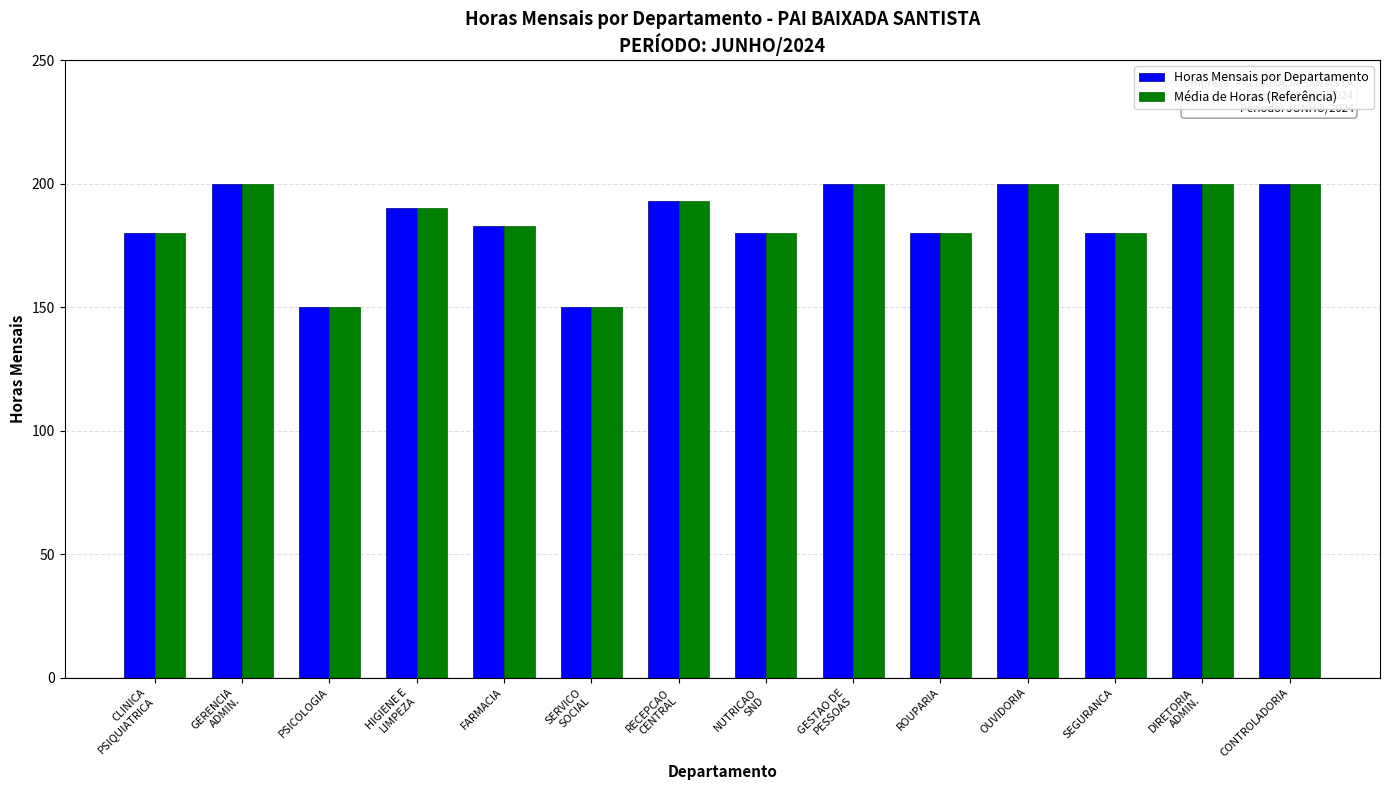

At which label does Horas Mensais por Departamento first exceed 190?

GERENCIA
ADMIN.